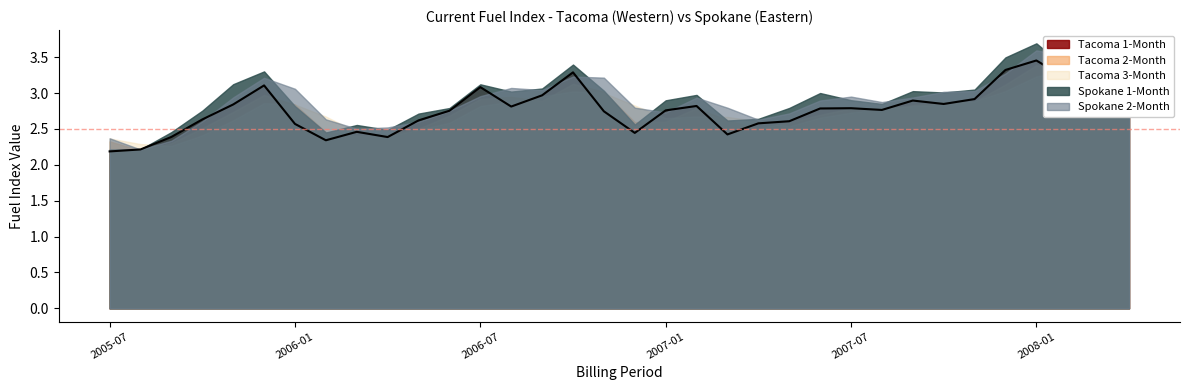

True or false: Spokane 2-Month has more than 2 interior local peaks.

True